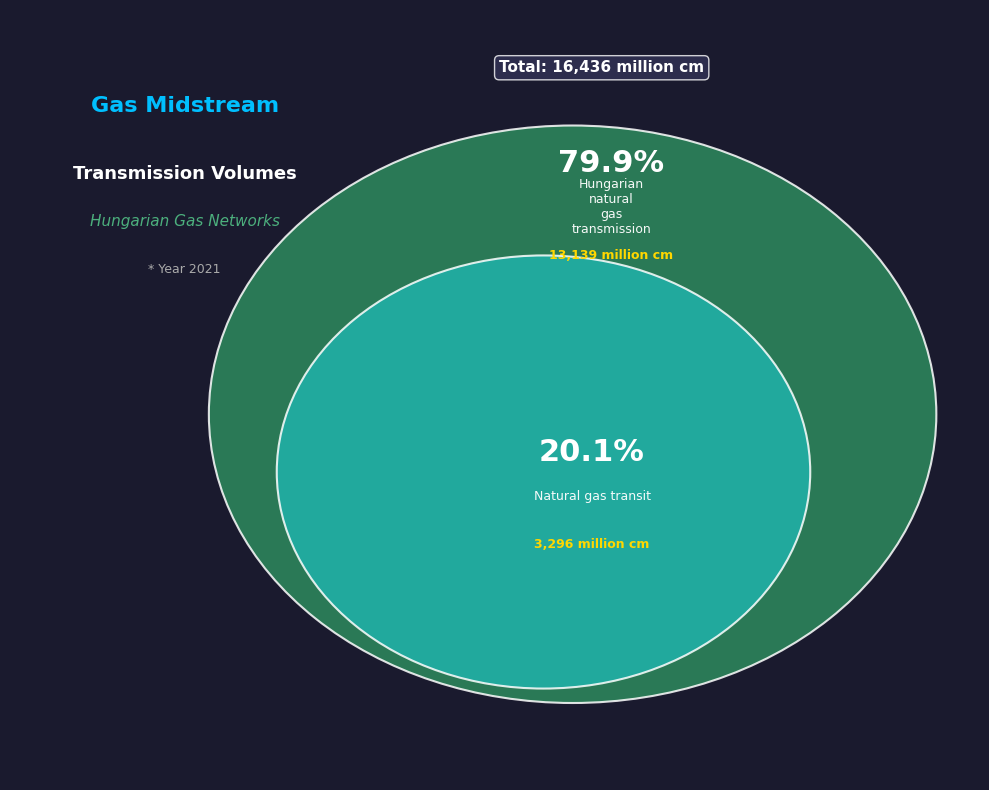

Does Hungarian natural gas transmission account for over 50% of the chart?

Yes